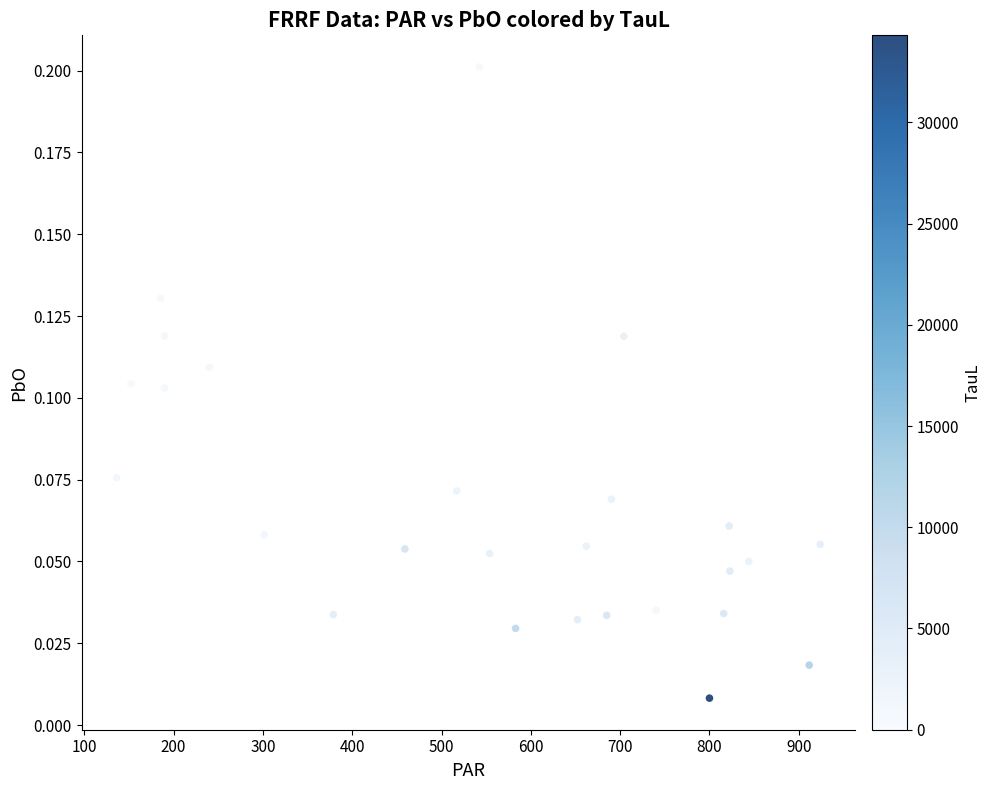

How many points are shown in the scatter plot?

29